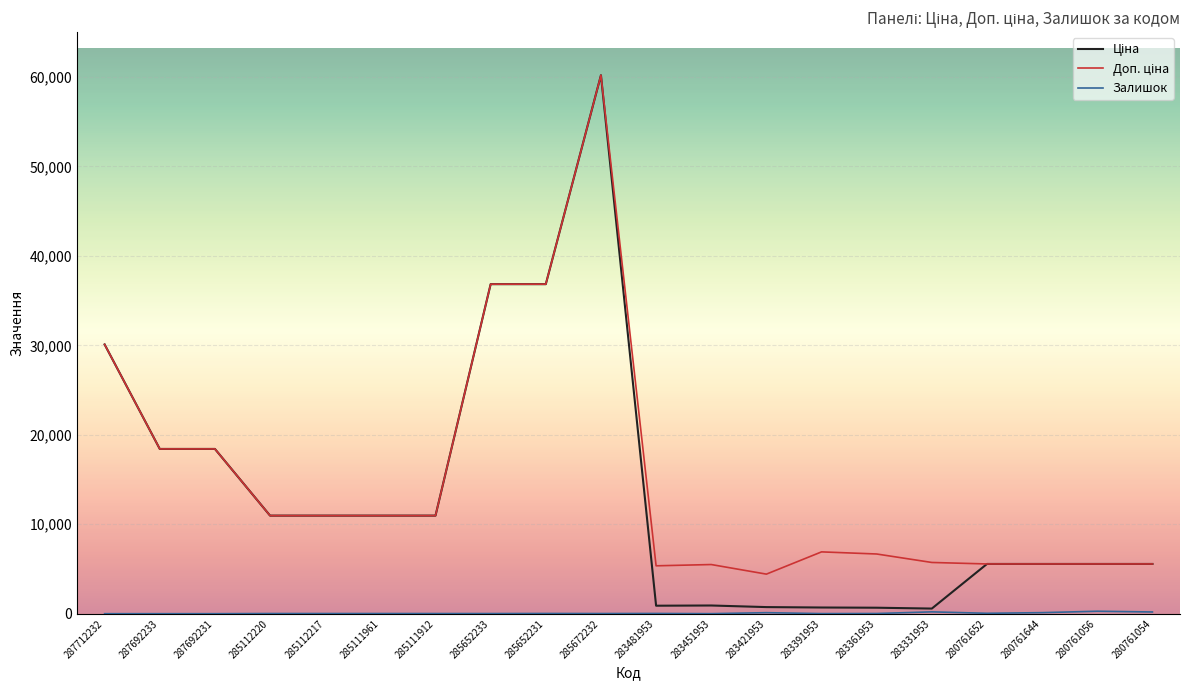

What is the spread (max minus min) of values at 287712232?

30102.8